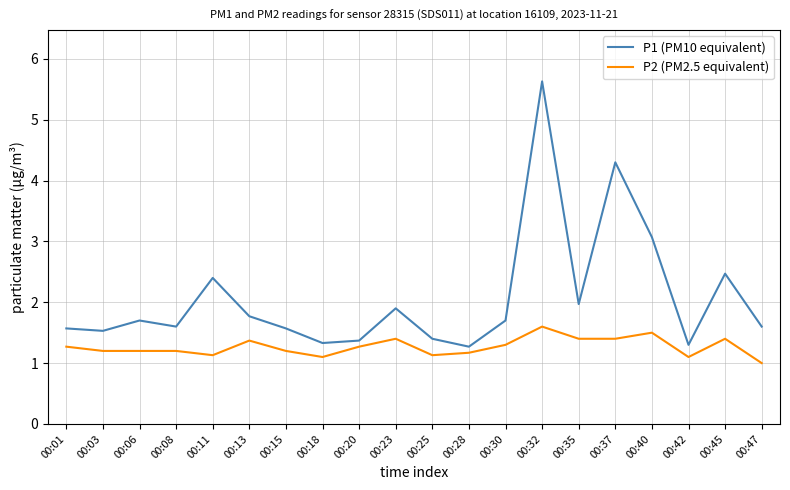

The P2 (PM2.5 equivalent) series shows 1.1 at 00:25. True or false?

True